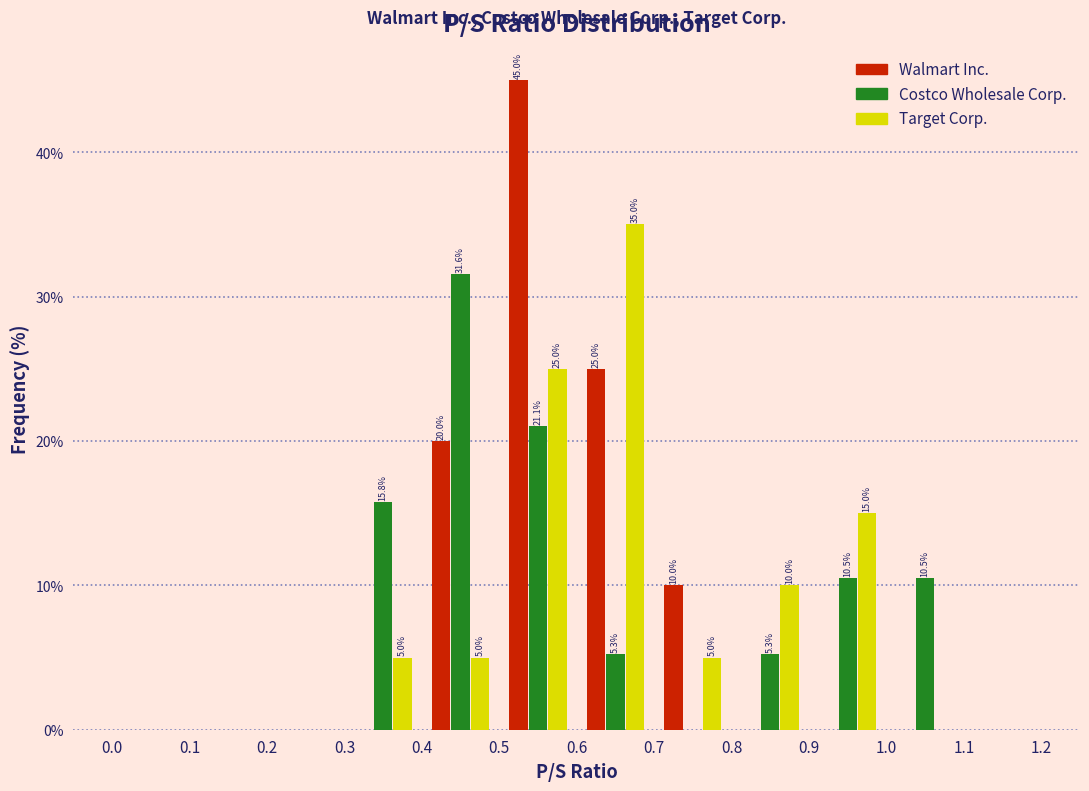

In the Walmart Inc. series, which range on the x-axis has the tallest bar?

0.5 to 0.6